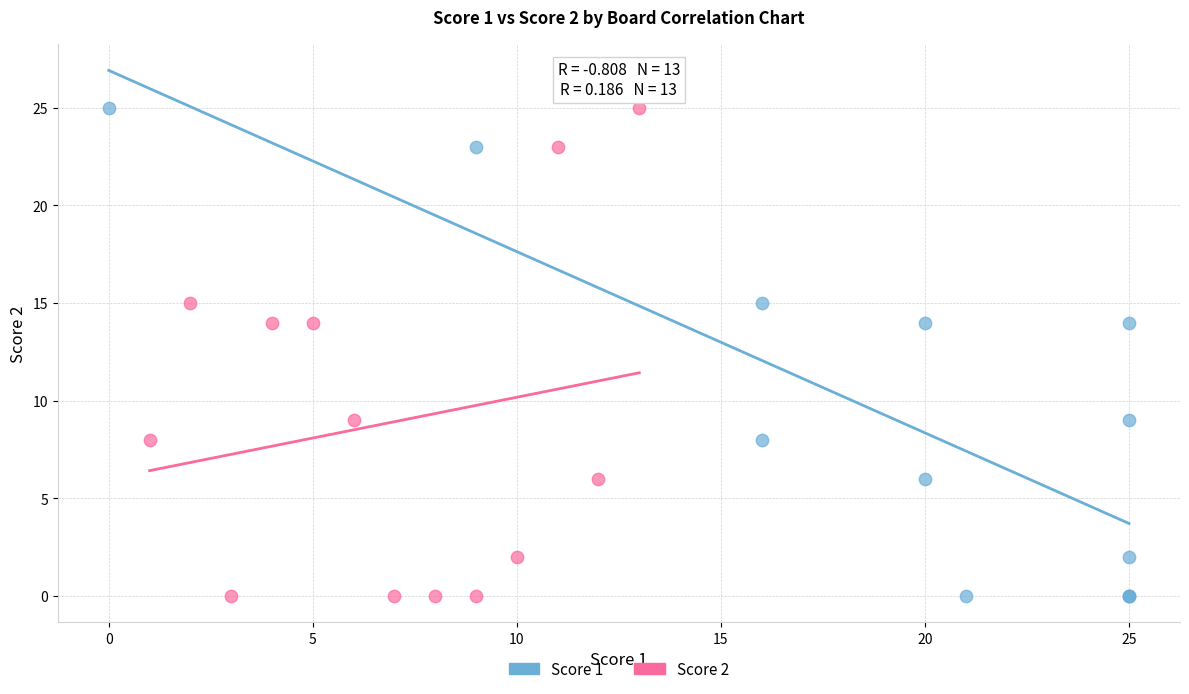

What are all the series names shown in the legend?

Score 1, Score 2